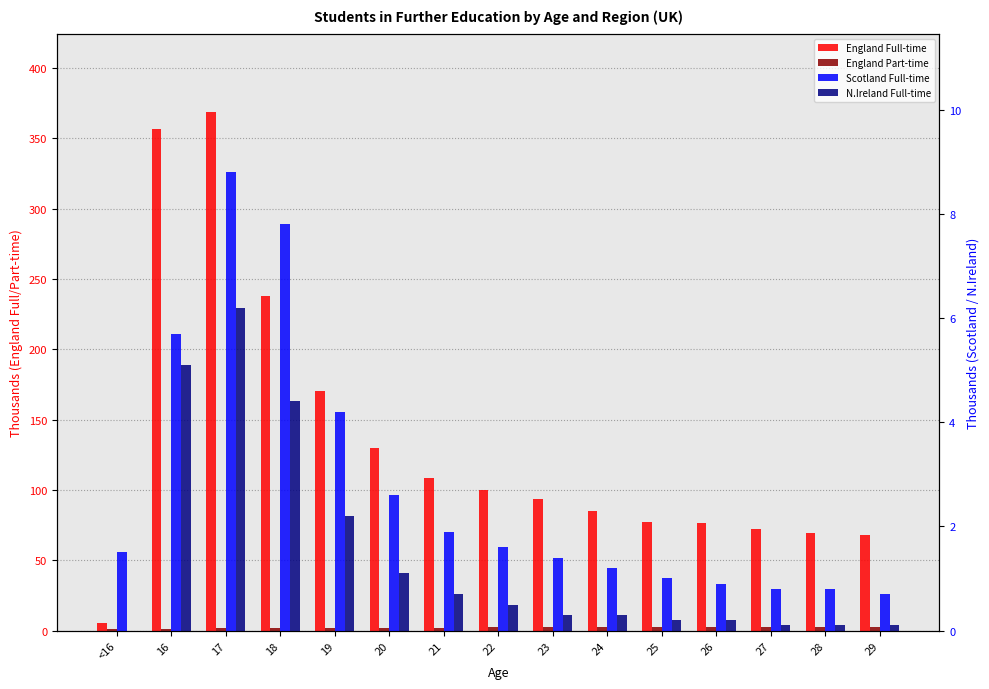

What is the maximum value for England Part-time?

2.6